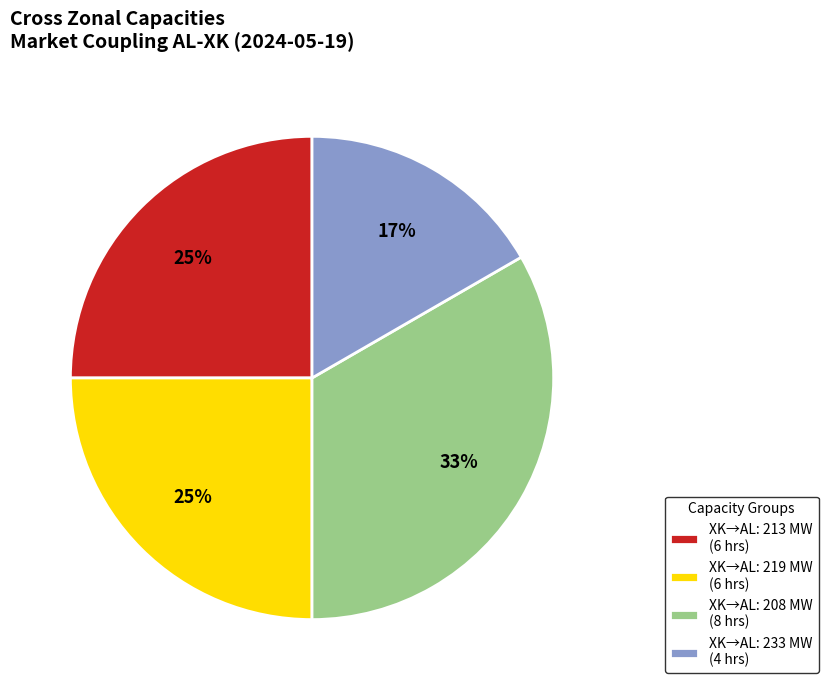

Is there any slice that represents more than half of the pie?

No